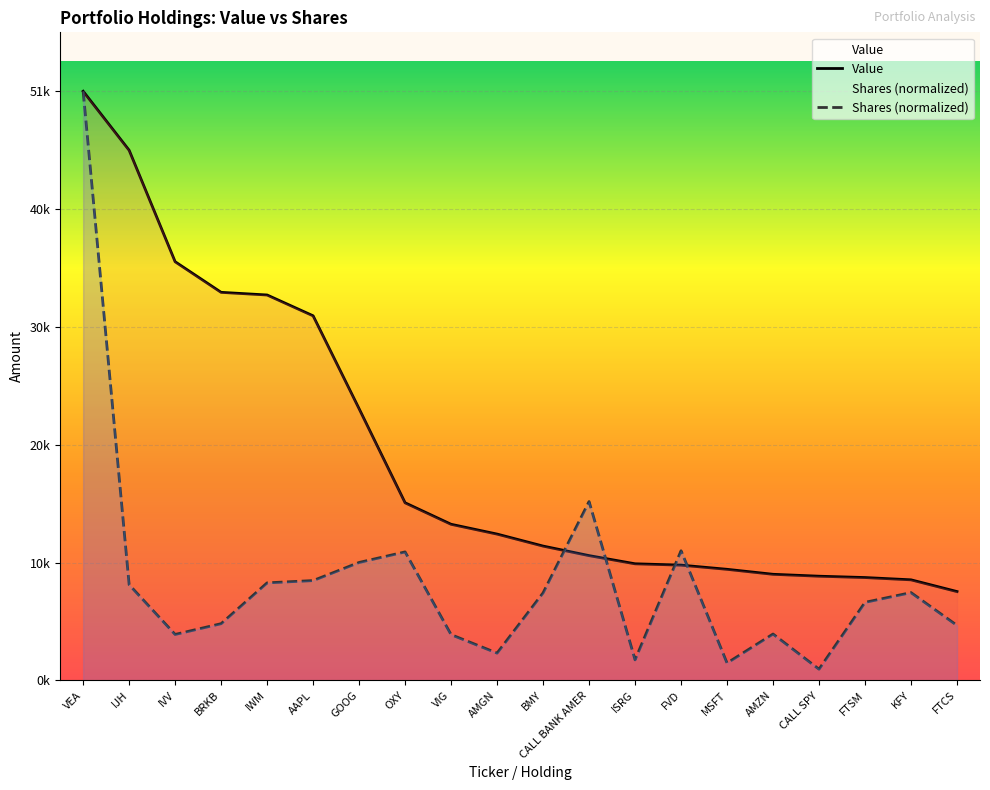

Reading right to left, transcribe all the data shown in this chart.

Value: 7711.0	8729.0	8927.0	9043.0	9209.0	9641.0	10003.0	10120.0	10829.0	11656.0	12697.0	13547.0	15411.0	23568.0	31631.0	33437.0	33667.0	36322.0	45990.0	51111.0
Shares (normalized): 4775.2	7620.8	6775.5	975.7	4027.3	1510.5	11251.3	1789.3	15520.3	7596.2	2372.4	3973.1	11150.5	10235.9	8664.4	8466.0	4925.1	3991.1	8304.0	51111.0